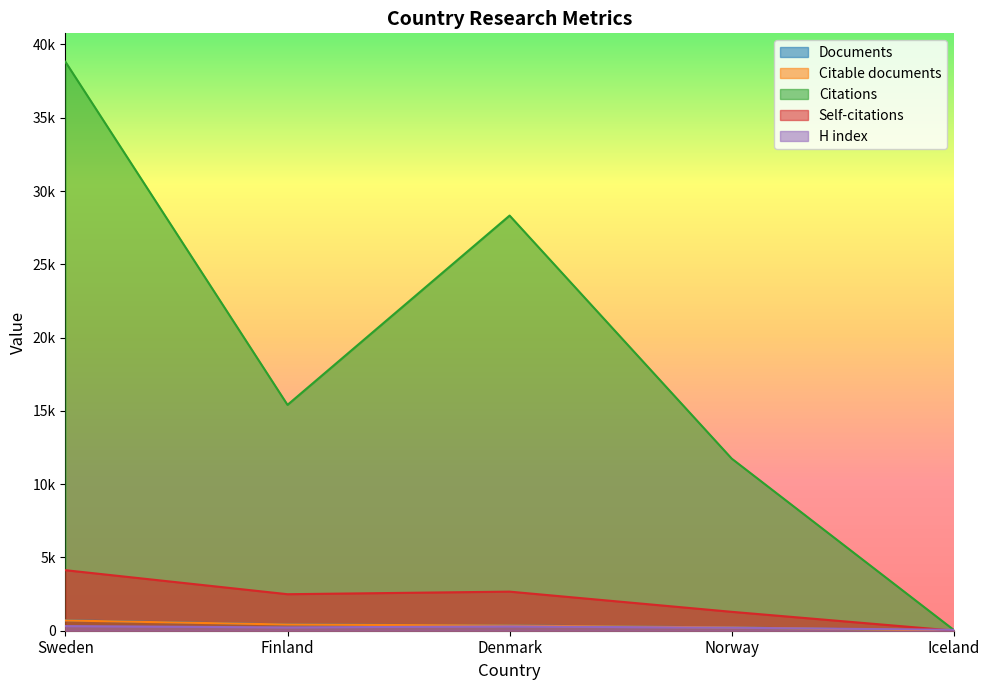

True or false: Self-citations and Citable documents intersect in this chart.

False